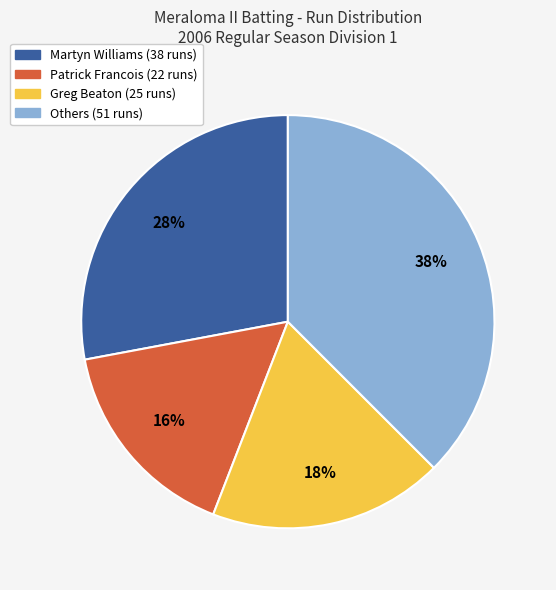

To the nearest percent, what is the average slice percentage?

25%